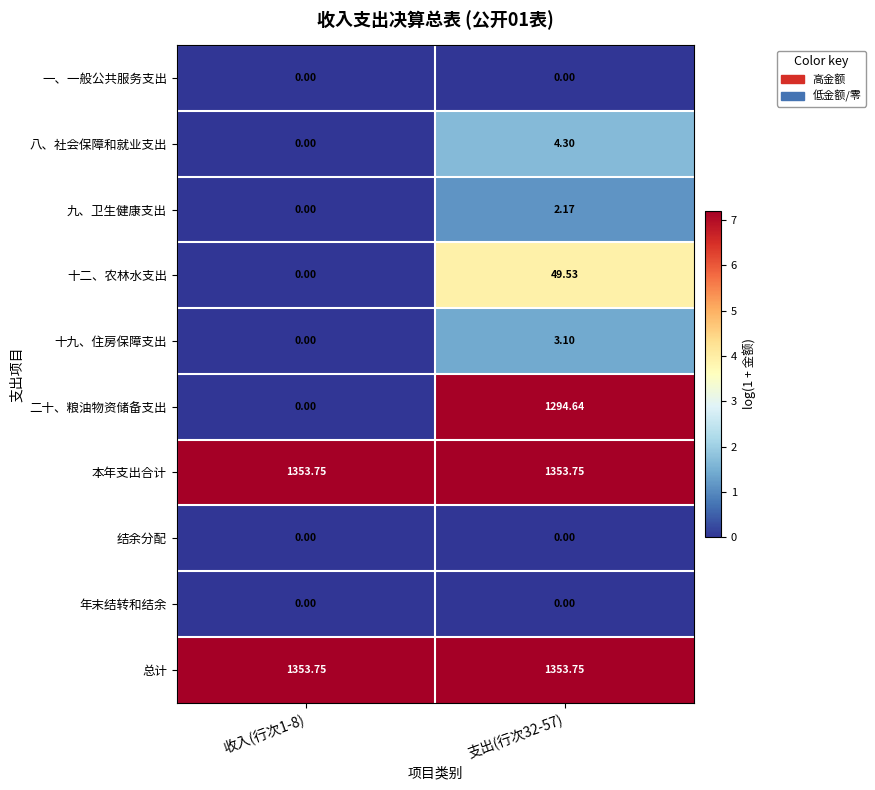

Is the value of 九、卫生健康支出 at 支出(行次32-57) greater than the value of 二十、粮油物资储备支出 at 收入(行次1-8)?

Yes